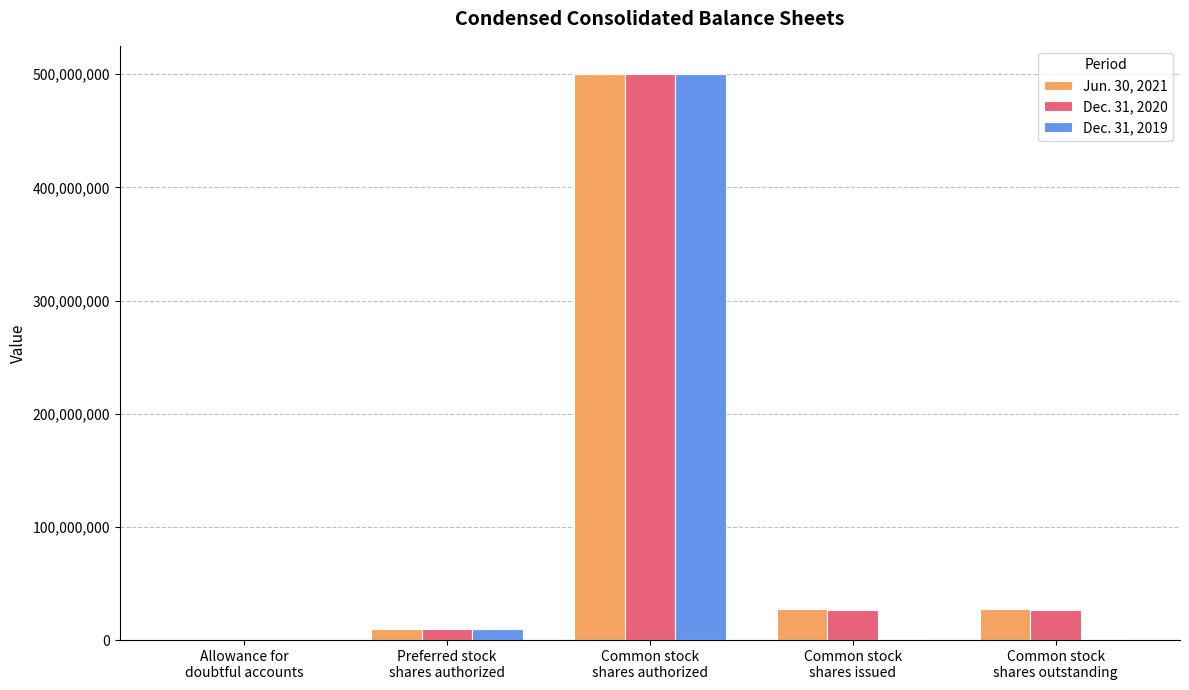

What is the maximum value shown in the chart?

500000000